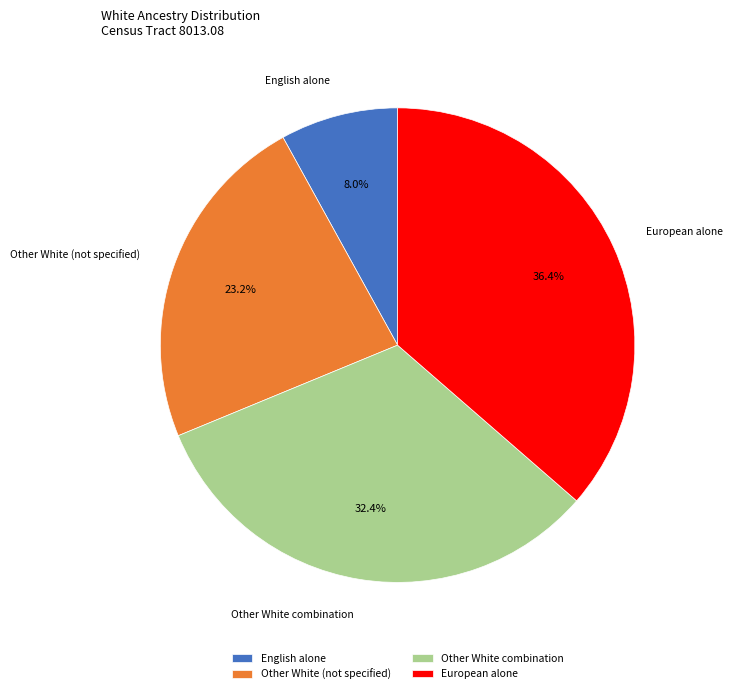

To the nearest percent, what portion does Other White (not specified) represent?

23%